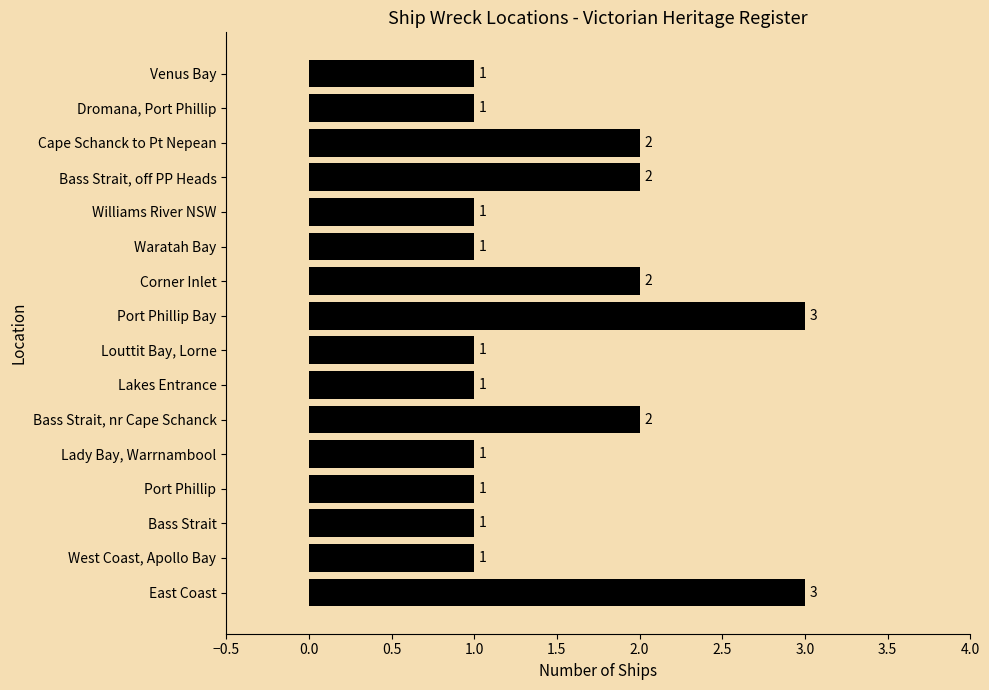

The chart shows a value of 0 at Port Phillip. True or false?

False